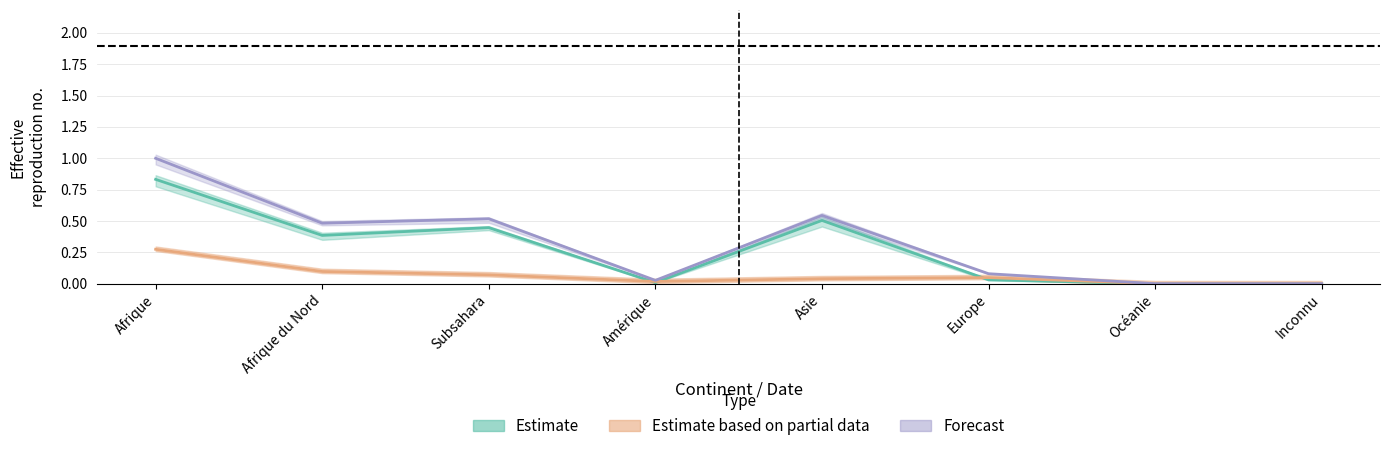

Is this an area chart (filled region under the line)?

No